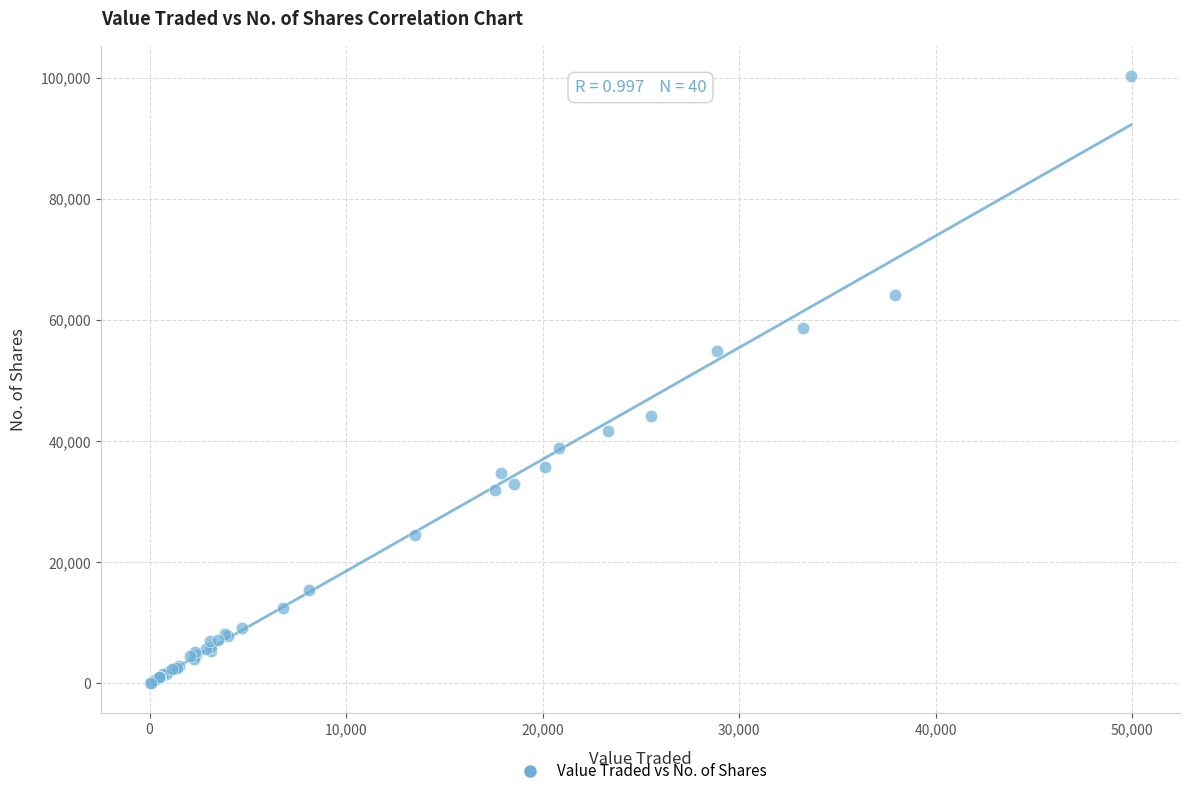

What Y value in the scatter plot is closest to 50174?

54879